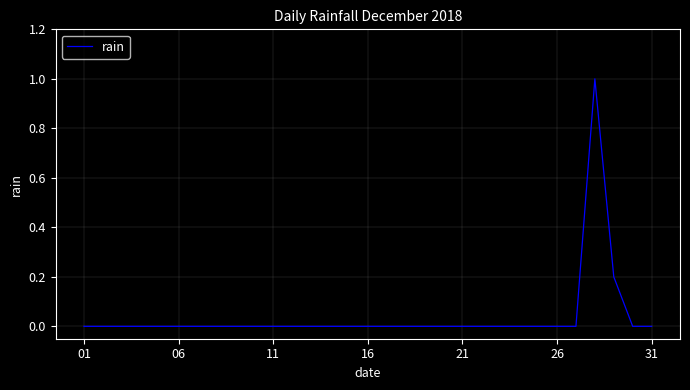

How many categories are shown in the chart?

31